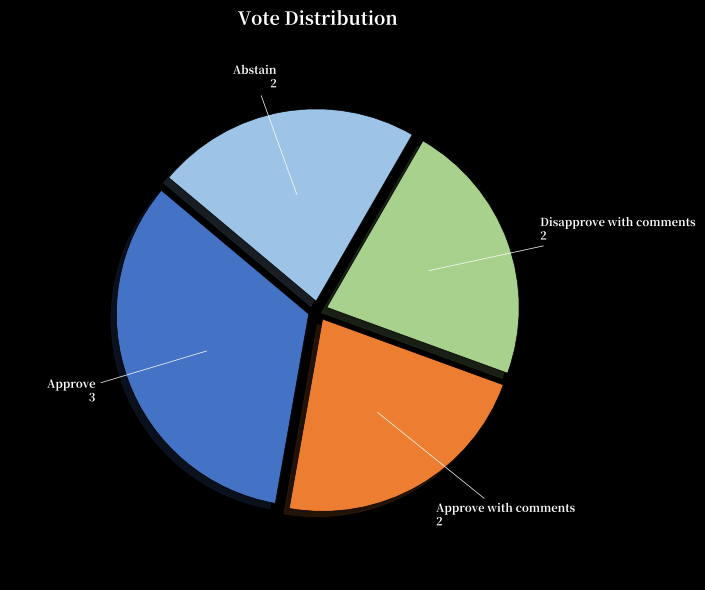

Which slice is the largest?

Approve